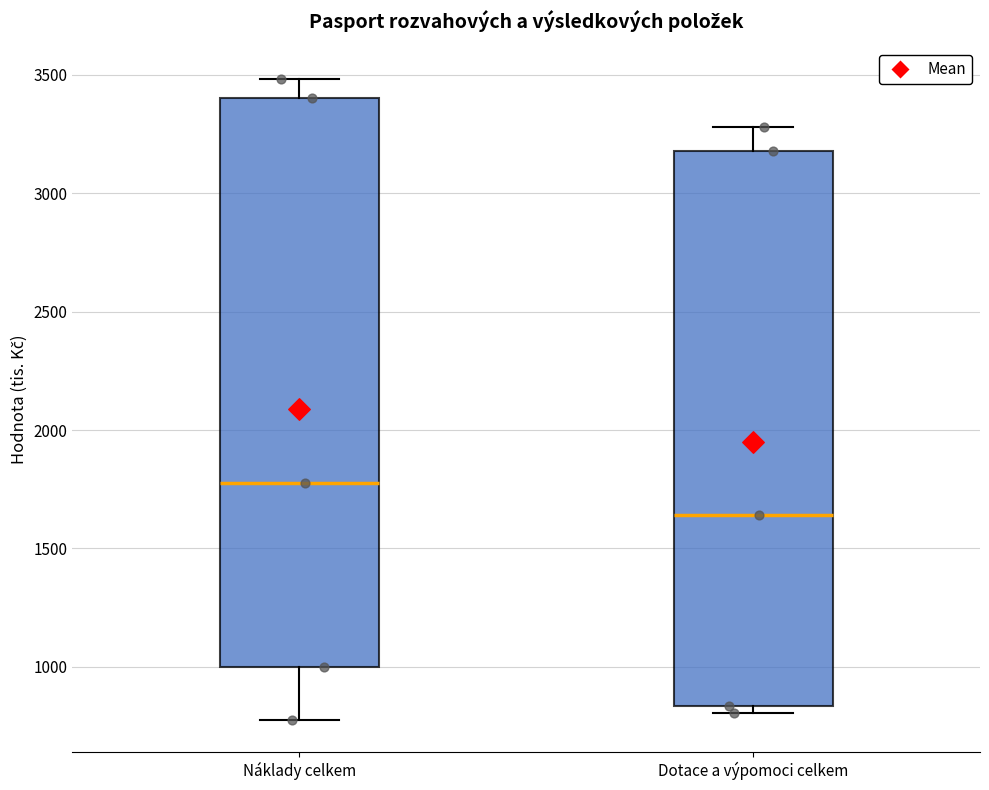

Reading left to right, transcribe this box plot: for each box, give where its median line is, the range the box spans, and where its two whiskers end, as read against the y-axis. The values are not printed on the chart, so give them approximately, as read against the axis.

Náklady celkem: median 1800, box 1000 to 3400, whiskers 800 to 3500
Dotace a výpomoci celkem: median 1650, box 850 to 3200, whiskers 800 to 3300